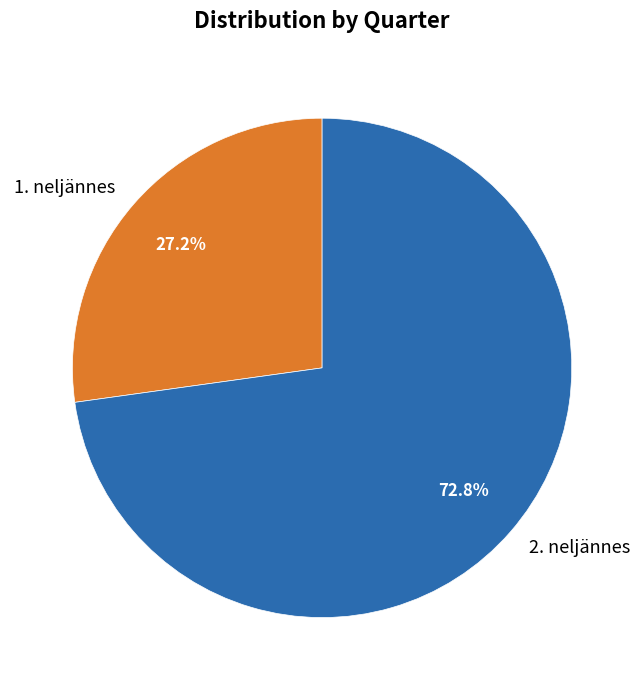

Which has a higher value, 1. neljännes or 2. neljännes?

2. neljännes